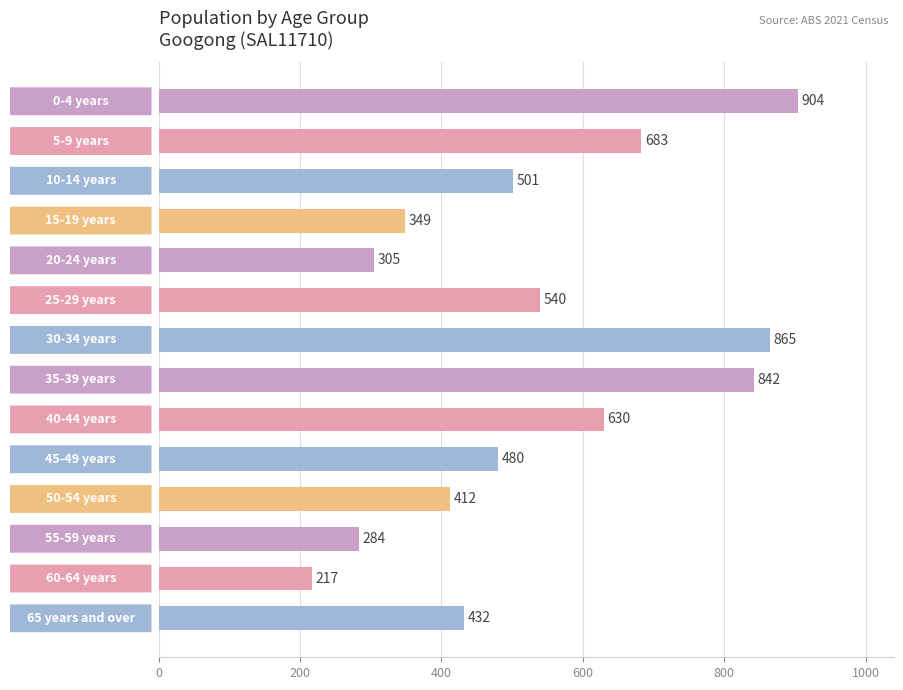

Count the number of data series in this chart.

1